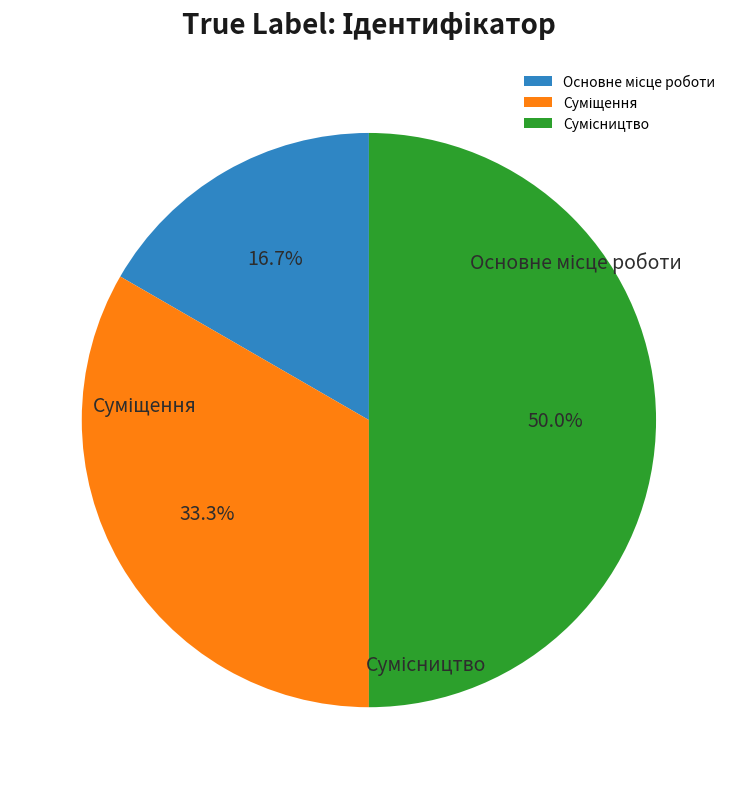

The Сумісництво slice represents 61% of the pie. True or false?

False